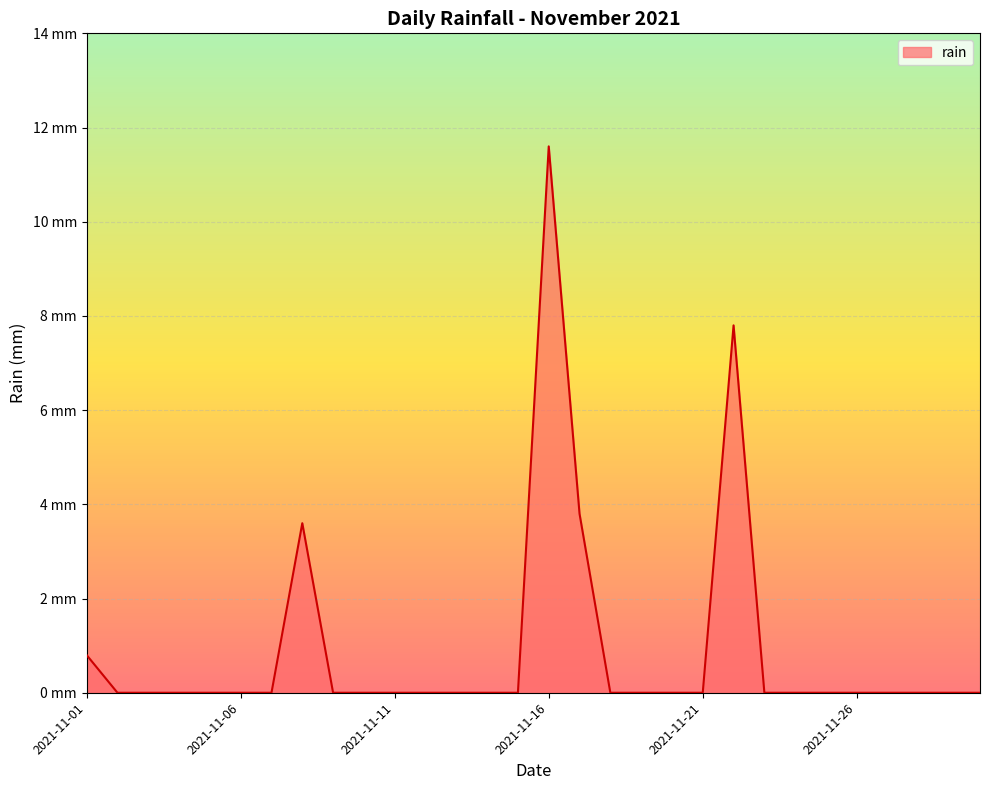

Does the chart display data point markers on the line(s)?

No